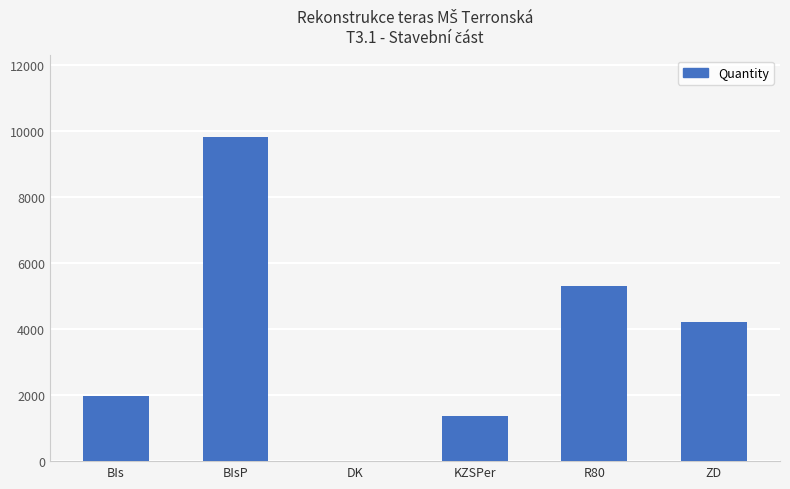

True or false: the data shows 5297 at R80.

True